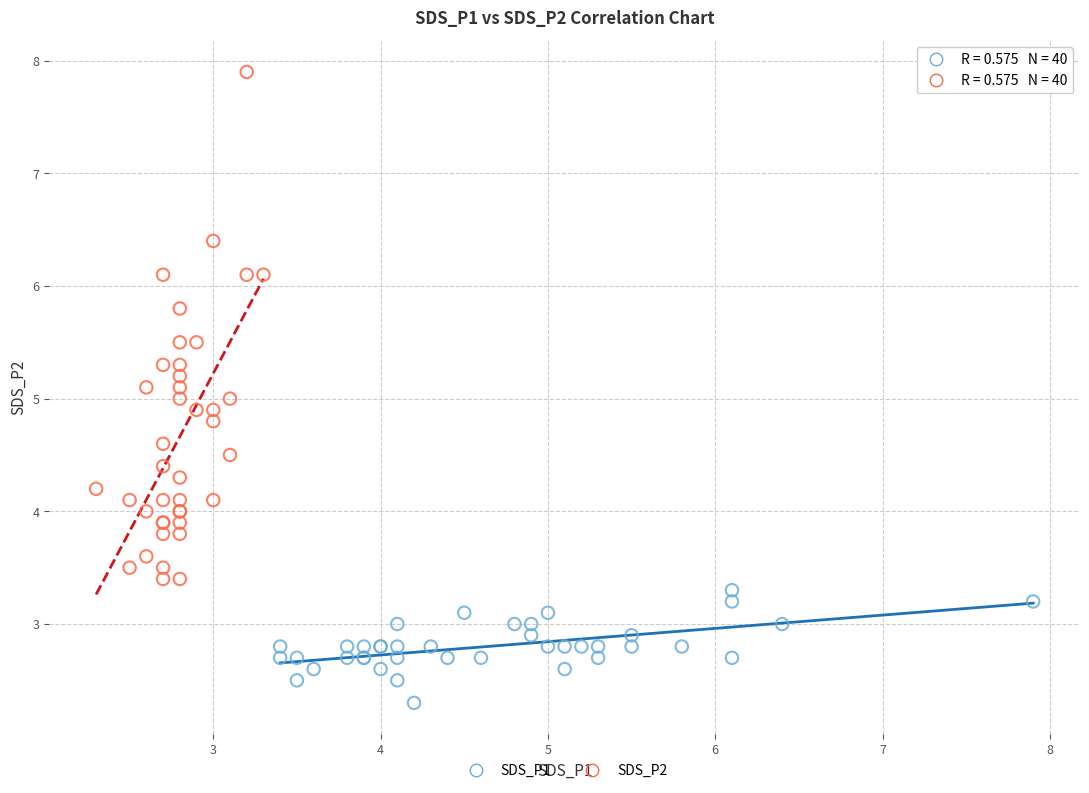

Which series reaches the minimum Y coordinate?

SDS_P1